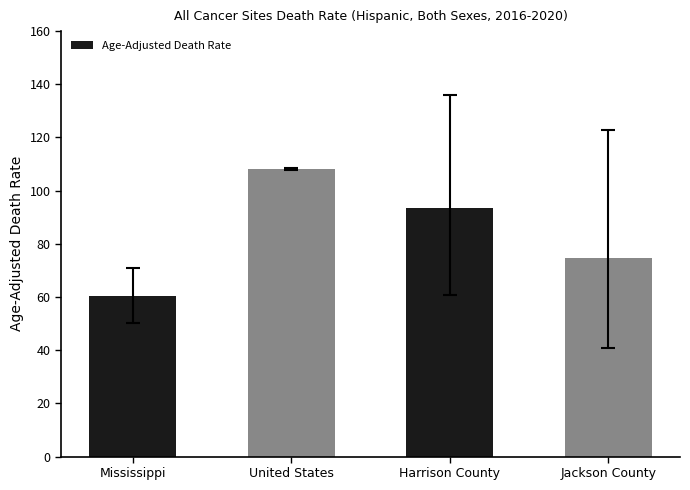

Read the value at Mississippi.

60.2